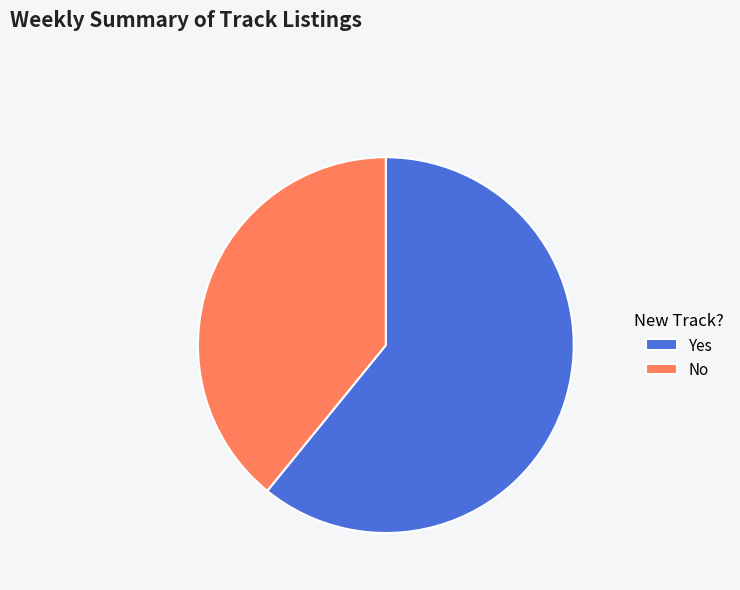

Does No represent more than half of the total?

No